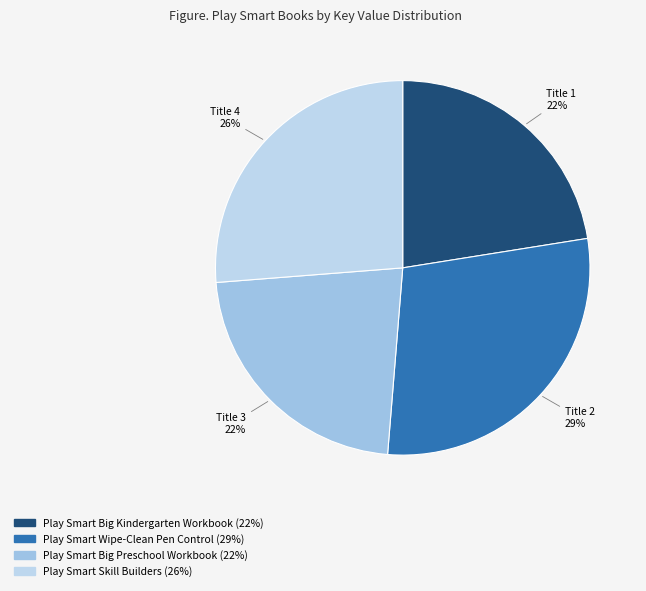

Rank the categories by value from lowest to highest.

Play Smart Big Preschool Workbook, Play Smart Big Kindergarten Workbook, Play Smart Skill Builders, Play Smart Wipe-Clean Pen Control